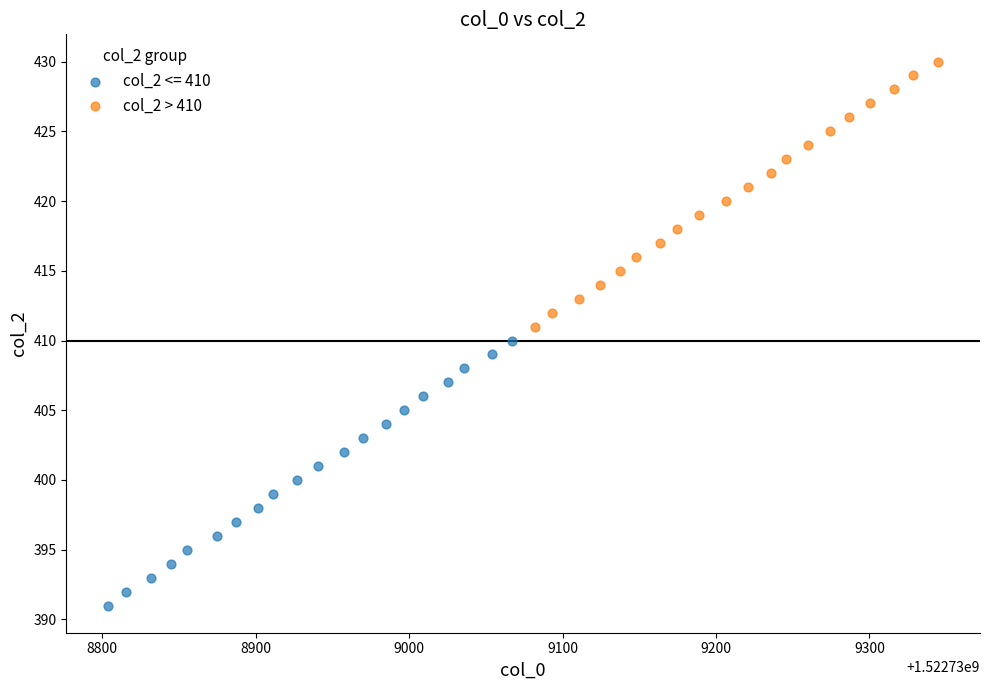

Which series contains the highest Y value?

col_2 > 410